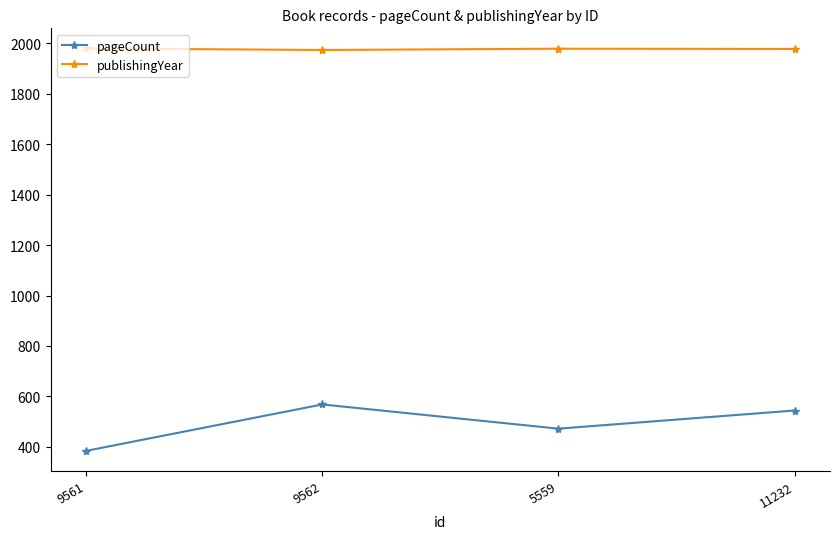

In pageCount, how many points are lower than both neighbors (excluding endpoints)?

1